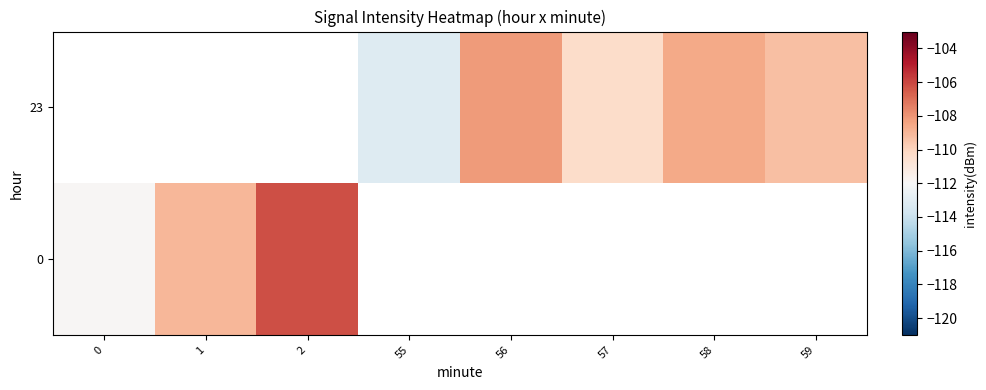

What is the difference between the second highest and minimum values in the 23 series?

1.7